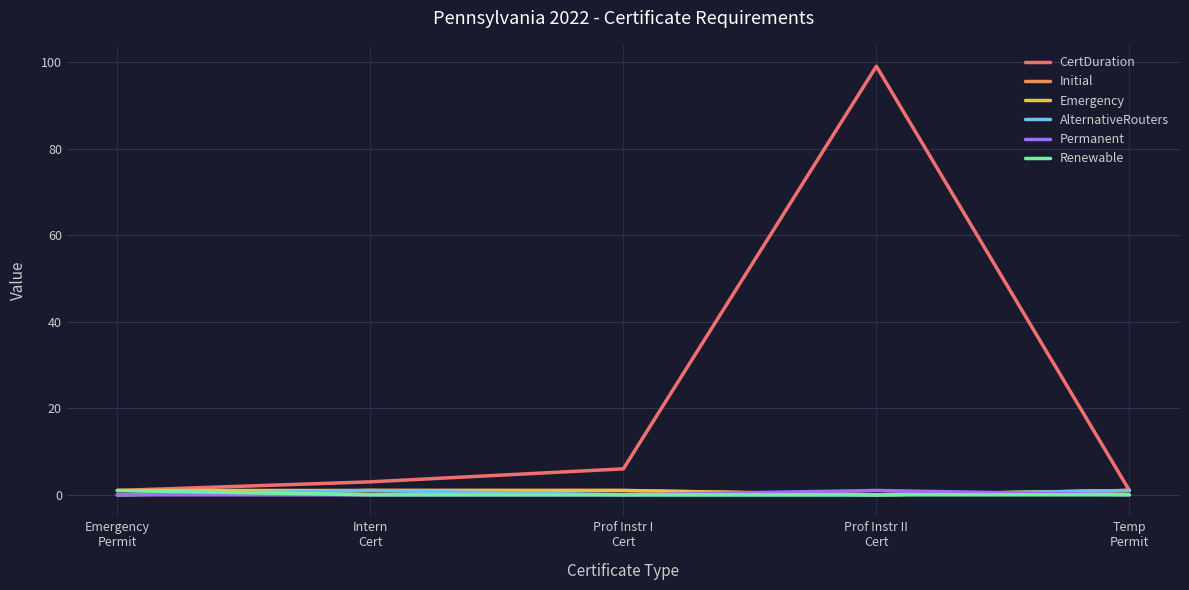

Does the chart have visible grid lines?

Yes